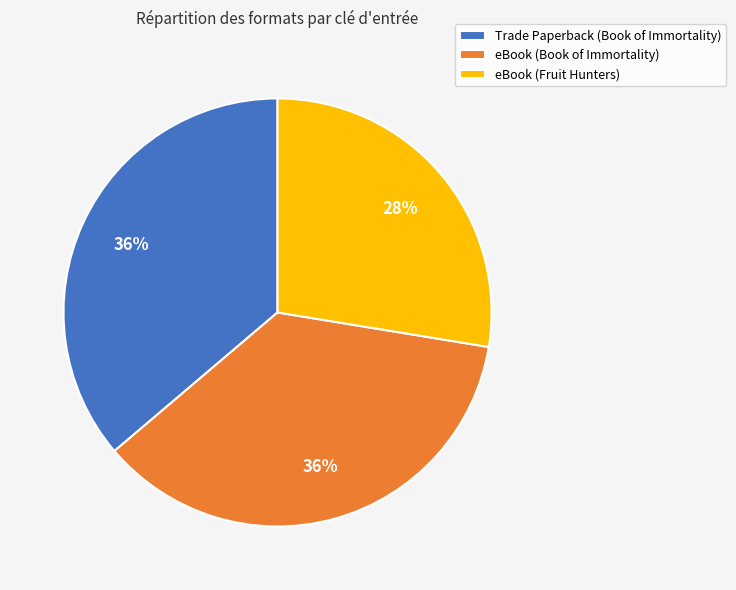

The Trade Paperback (Book of Immortality) slice represents 36% of the pie. True or false?

True